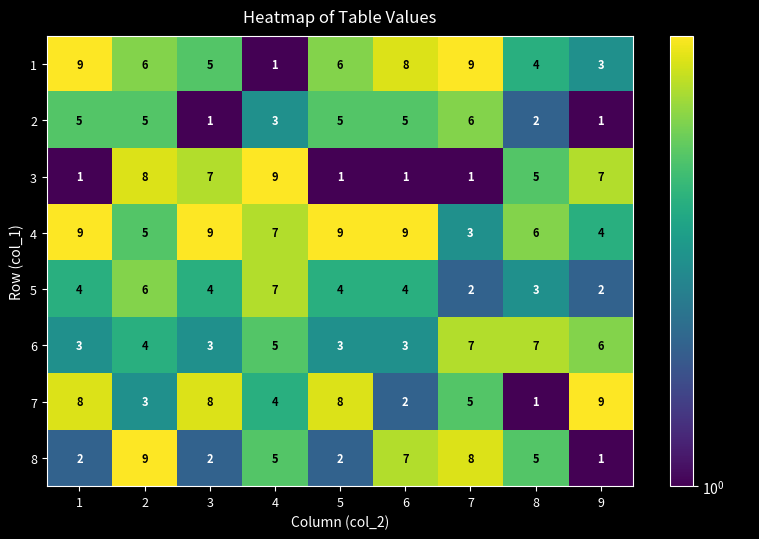

What is the sum of the 8 values at 7 and 6?

15